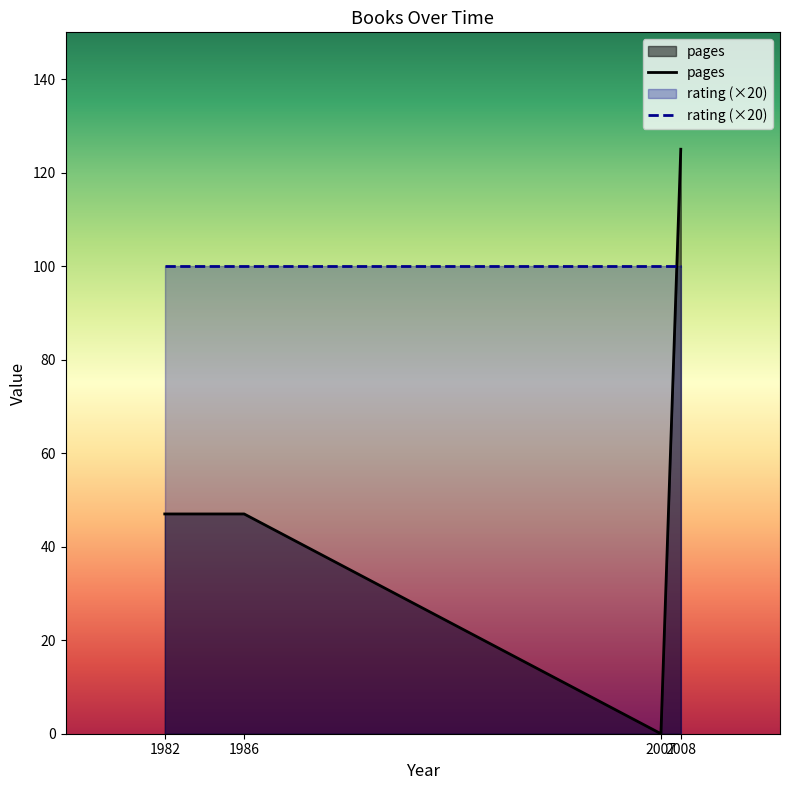

Rank the categories by rating (×20) value from lowest to highest.

1982, 1986, 2007, 2008